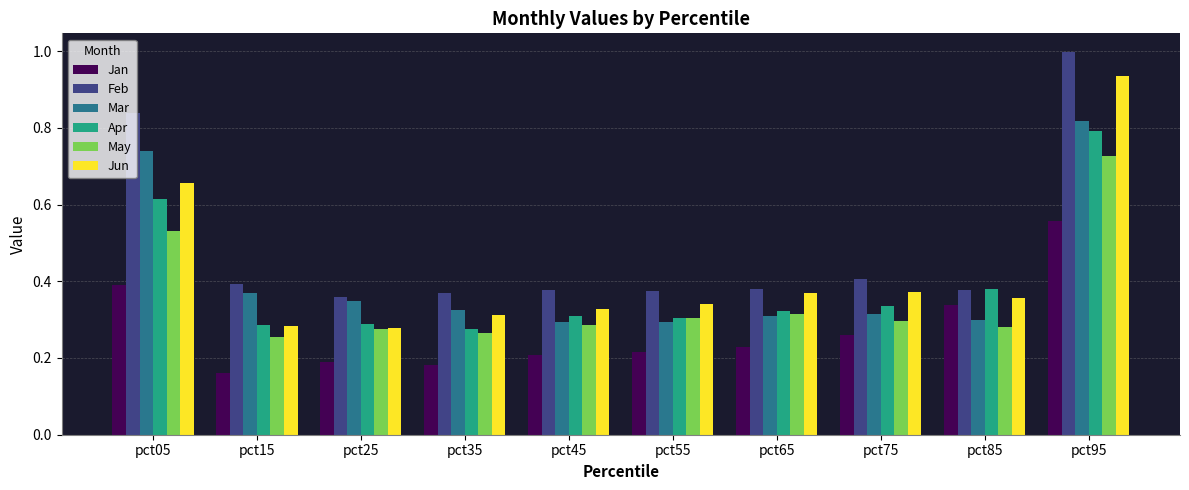

The May series shows 0.3 at pct85. True or false?

True